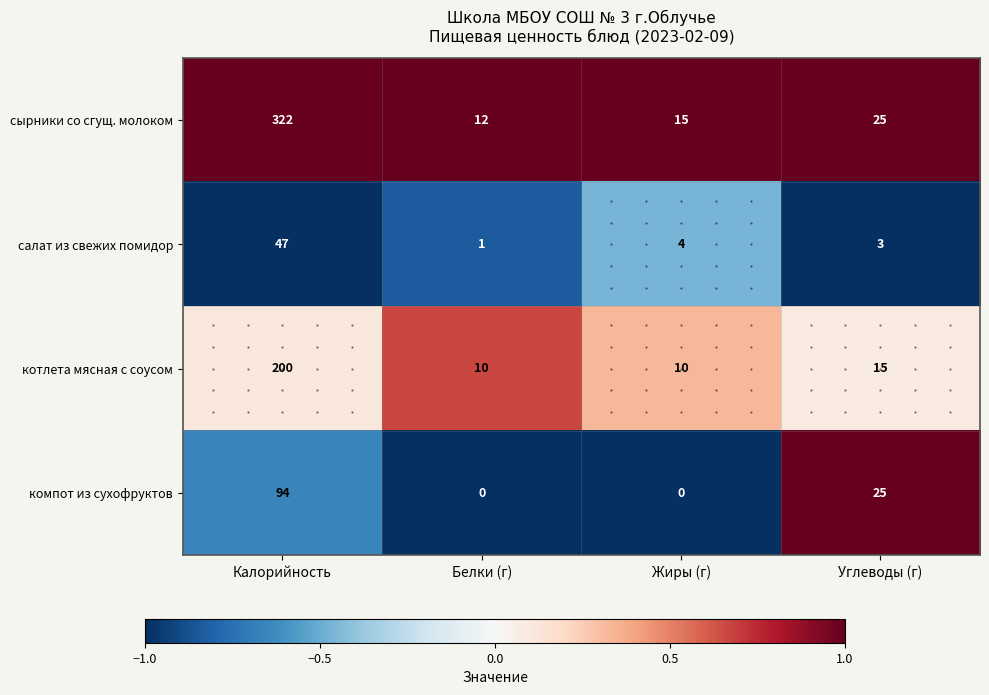

Rank the series by their average value, from highest to lowest.

сырники со сгущ. молоком, котлета мясная с соусом, компот из сухофруктов, салат из свежих помидор